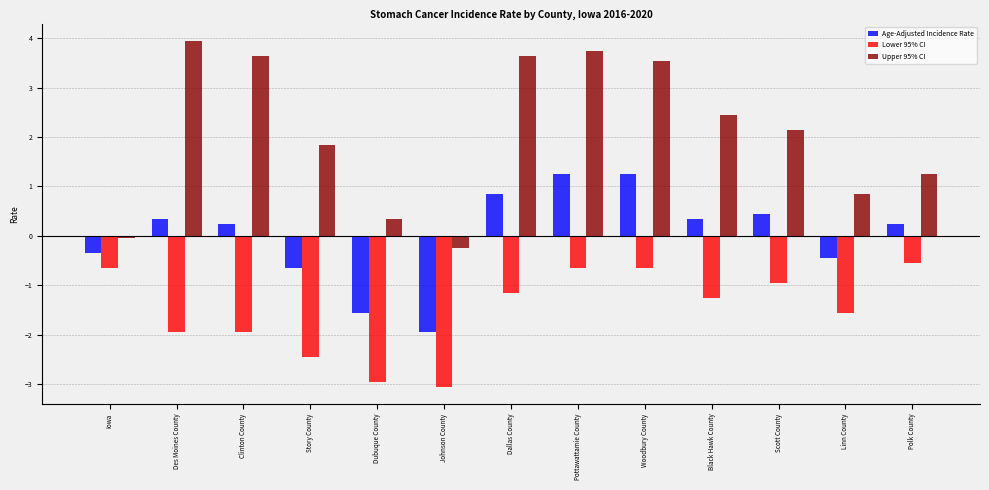

What is the spread (max minus min) of values at Clinton County?

5.6